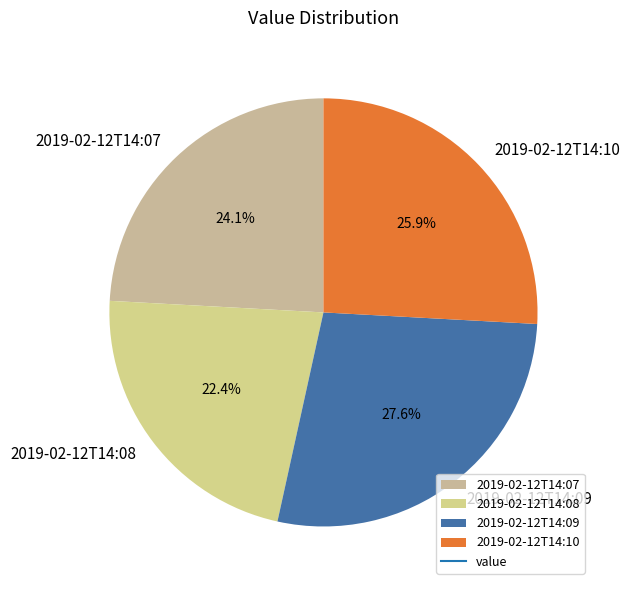

To the nearest percent, what percentage of the pie is 2019-02-12T14:10?

26%